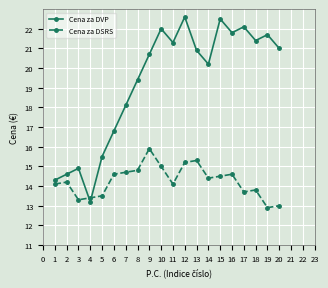

Which series changed the most between 1 and 7?

Cena za DVP